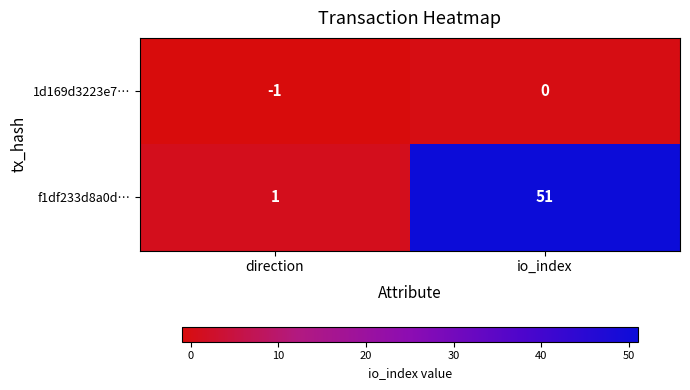

Which series has the widest spread of values?

f1df233d8a0d…